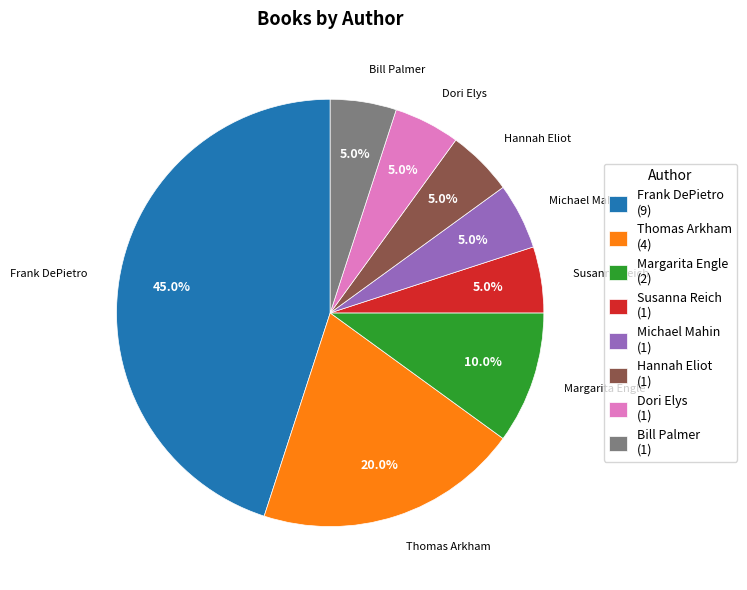

What percentage do Hannah Eliot and Frank DePietro together represent?

50.0%